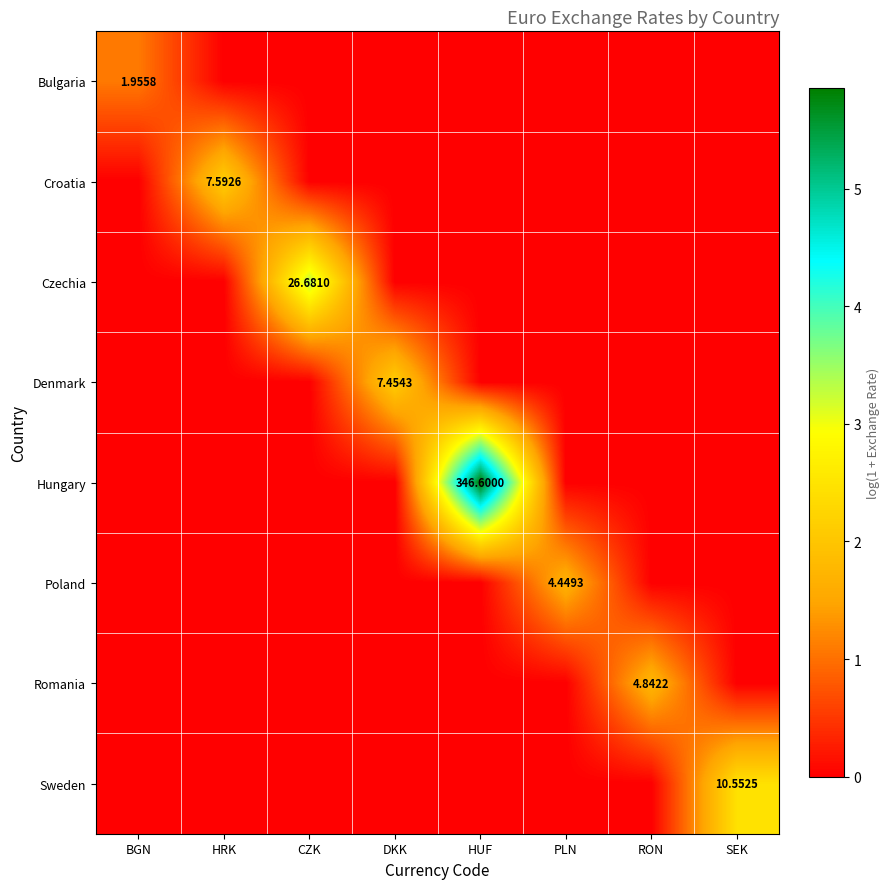

Which series has the largest total across all categories?

Hungary